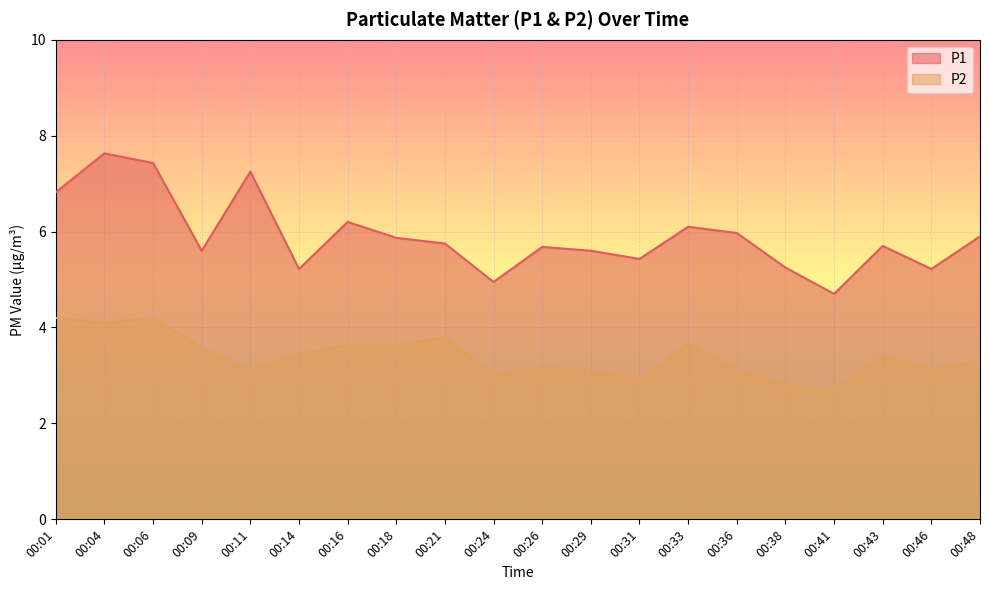

True or false: P1 and P2 cross at least once.

False